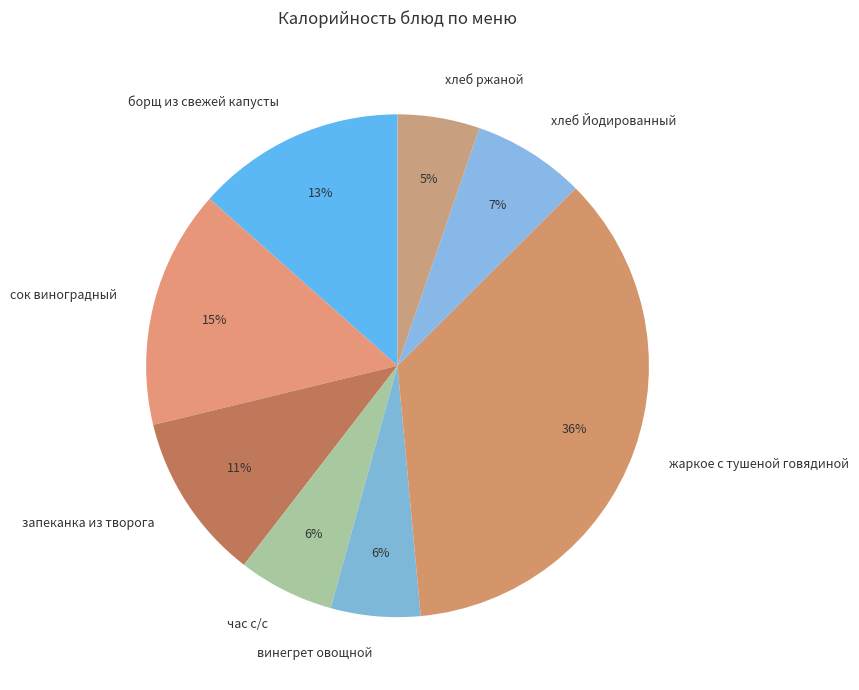

Which has a higher value, хлеб ржаной or жаркое с тушеной говядиной?

жаркое с тушеной говядиной